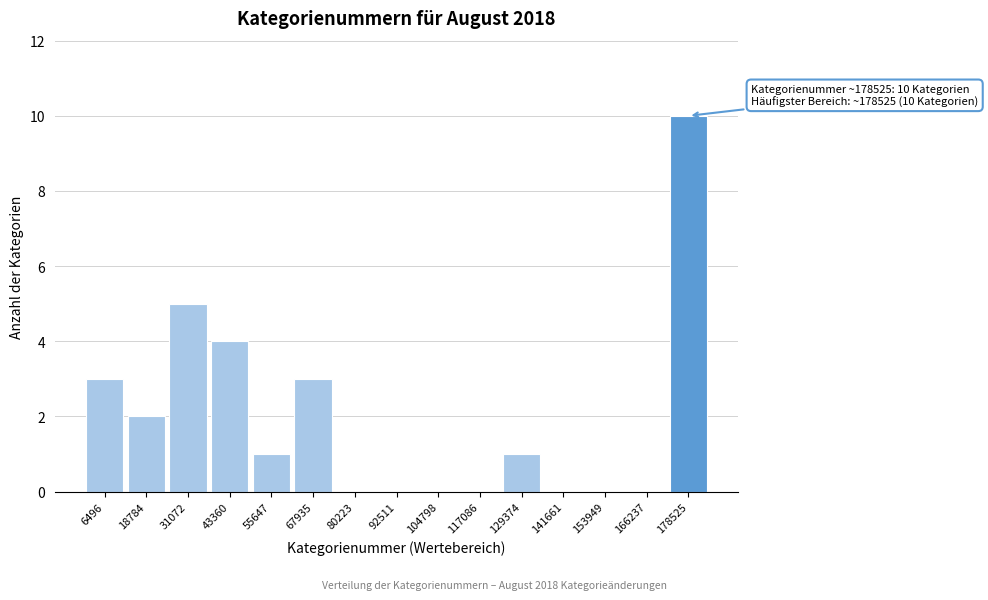

Which range on the x-axis has the tallest bar?

172000 to 184000